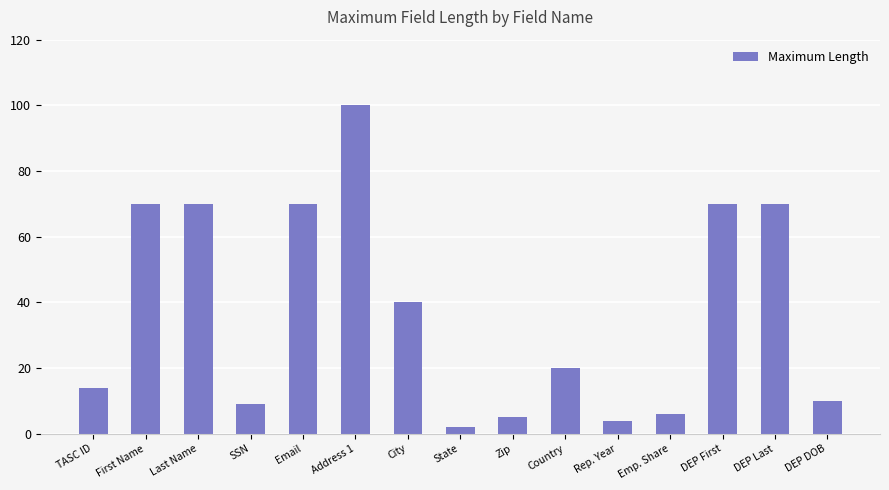

Reading right to left, extract all data points from this chart.

10	70	70	6	4	20	5	2	40	100	70	9	70	70	14